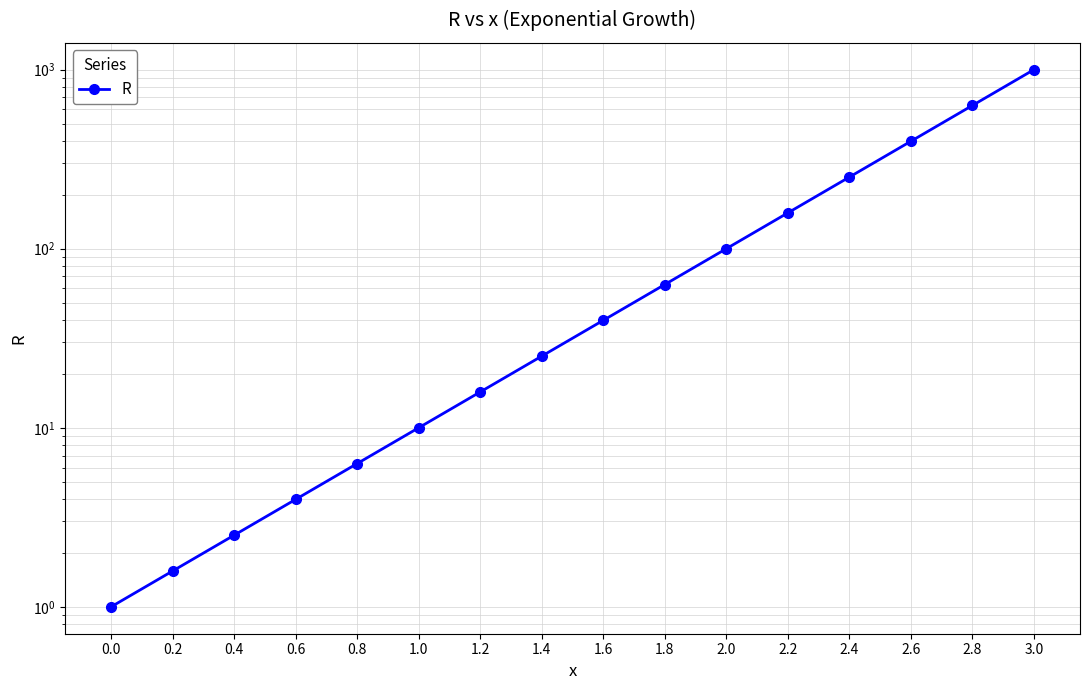

At which label is the value closest to 500?

2.6